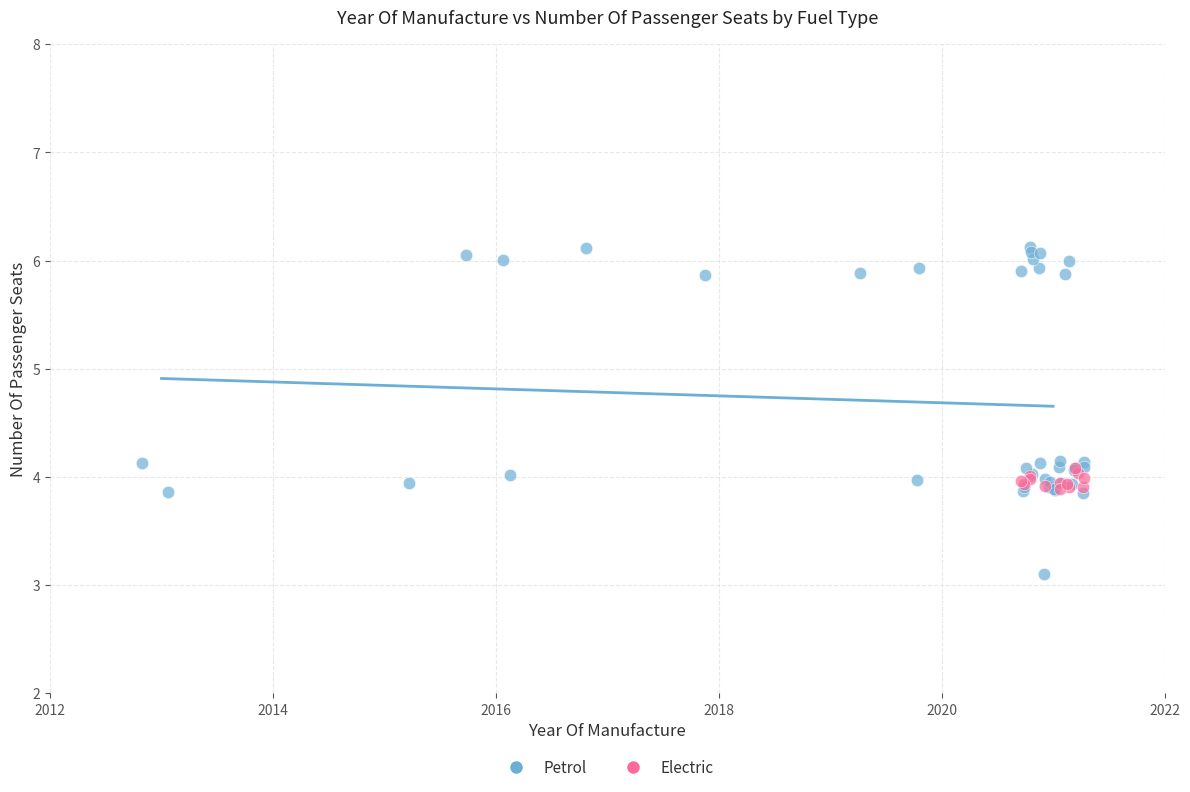

Which series reaches the minimum Y coordinate?

Petrol